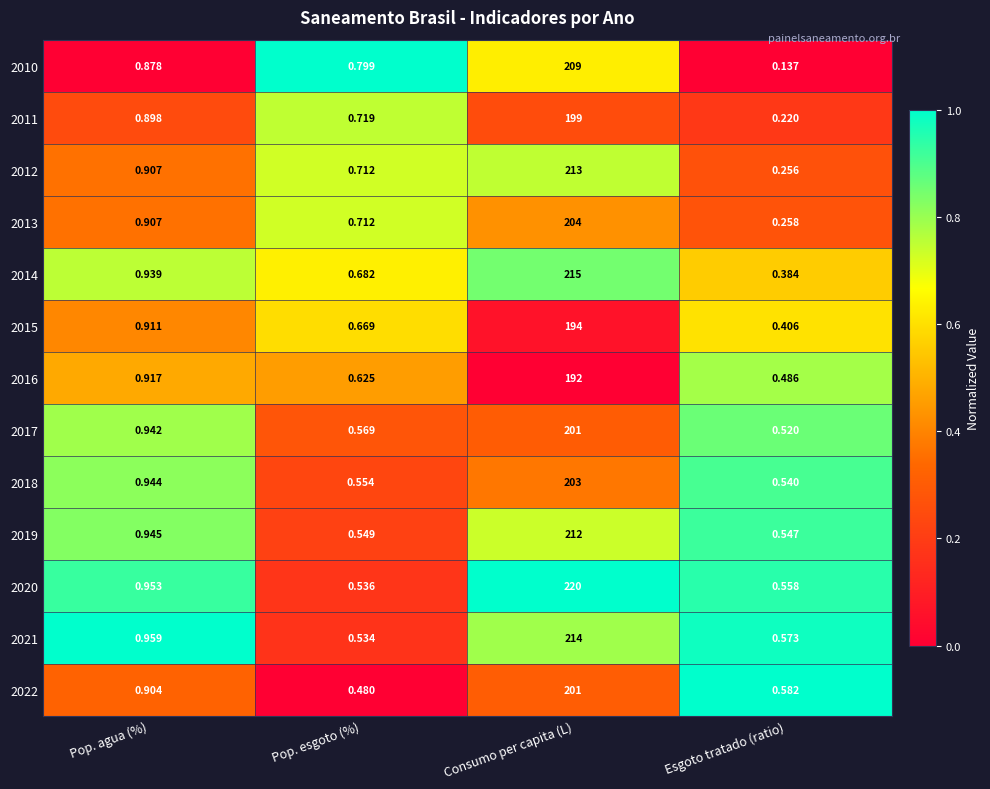

What is the greatest value displayed?

220.0